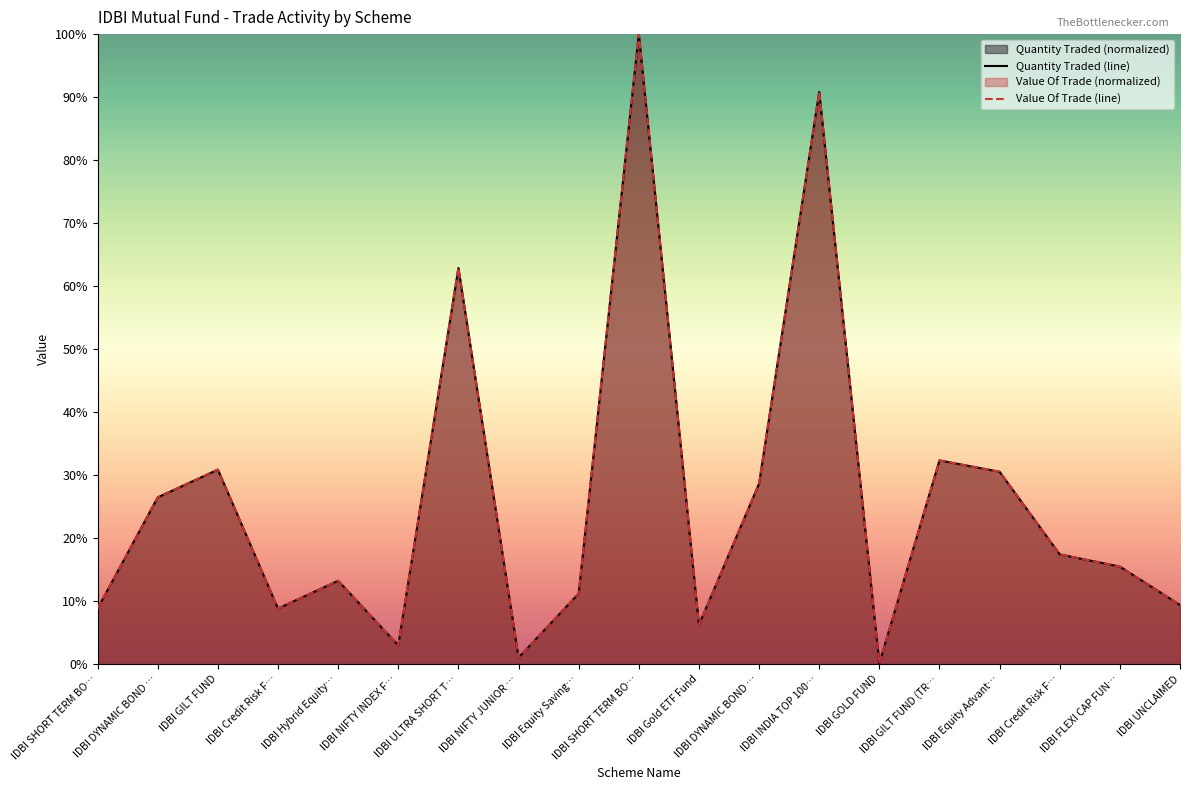

Reading left to right, list all the values displayed in this chart.

Quantity Traded: 8.8	26.5	30.9	8.8	13.2	3.0	62.9	1.0	11.2	100.0	6.2	28.7	90.8	0.1	32.3	30.5	17.4	15.5	9.4
Value Of Trade: 8.8	26.5	30.9	8.8	13.2	3.0	62.9	1.0	11.2	100.0	6.2	28.7	90.8	0.1	32.3	30.5	17.4	15.5	9.4